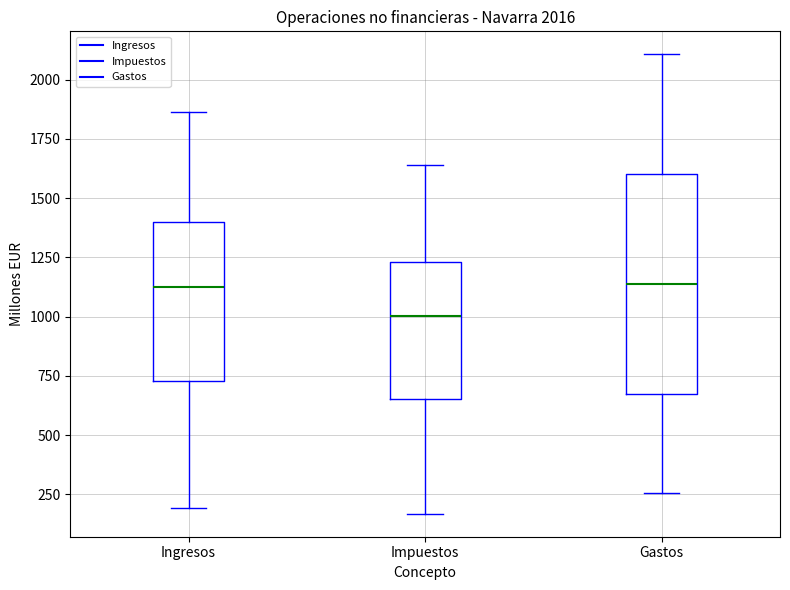

Which box is the tallest, from its lower edge to its upper edge?

Gastos